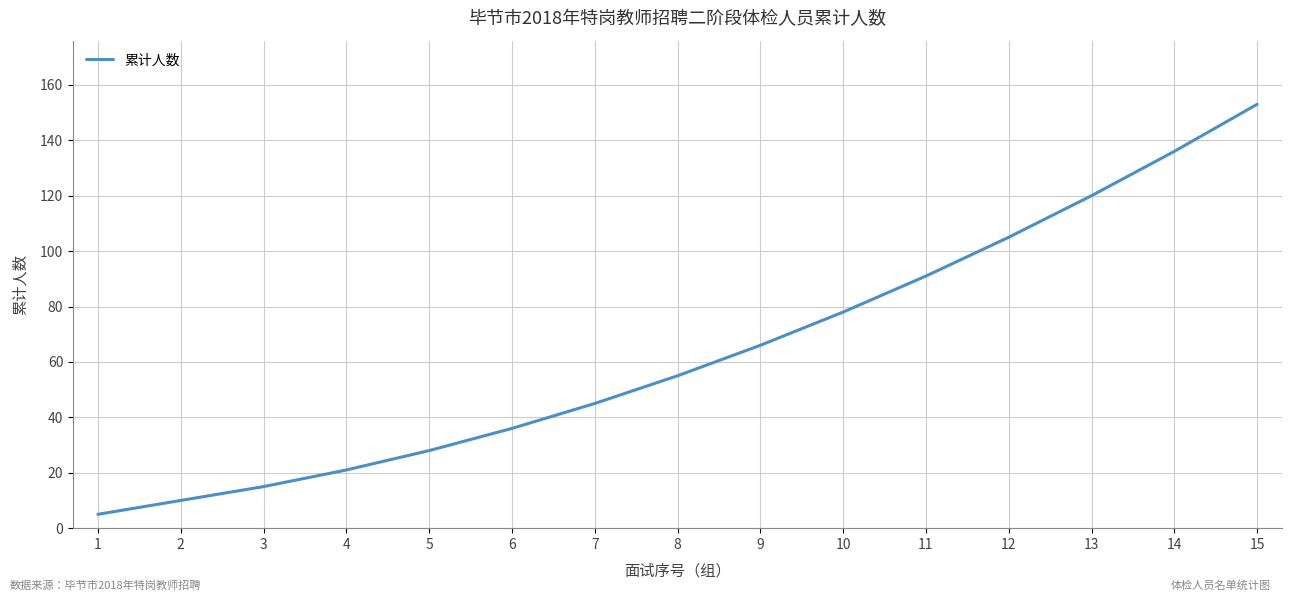

Reading right to left, extract all data points from this chart.

15=153	14=136	13=120	12=105	11=91	10=78	9=66	8=55	7=45	6=36	5=28	4=21	3=15	2=10	1=5